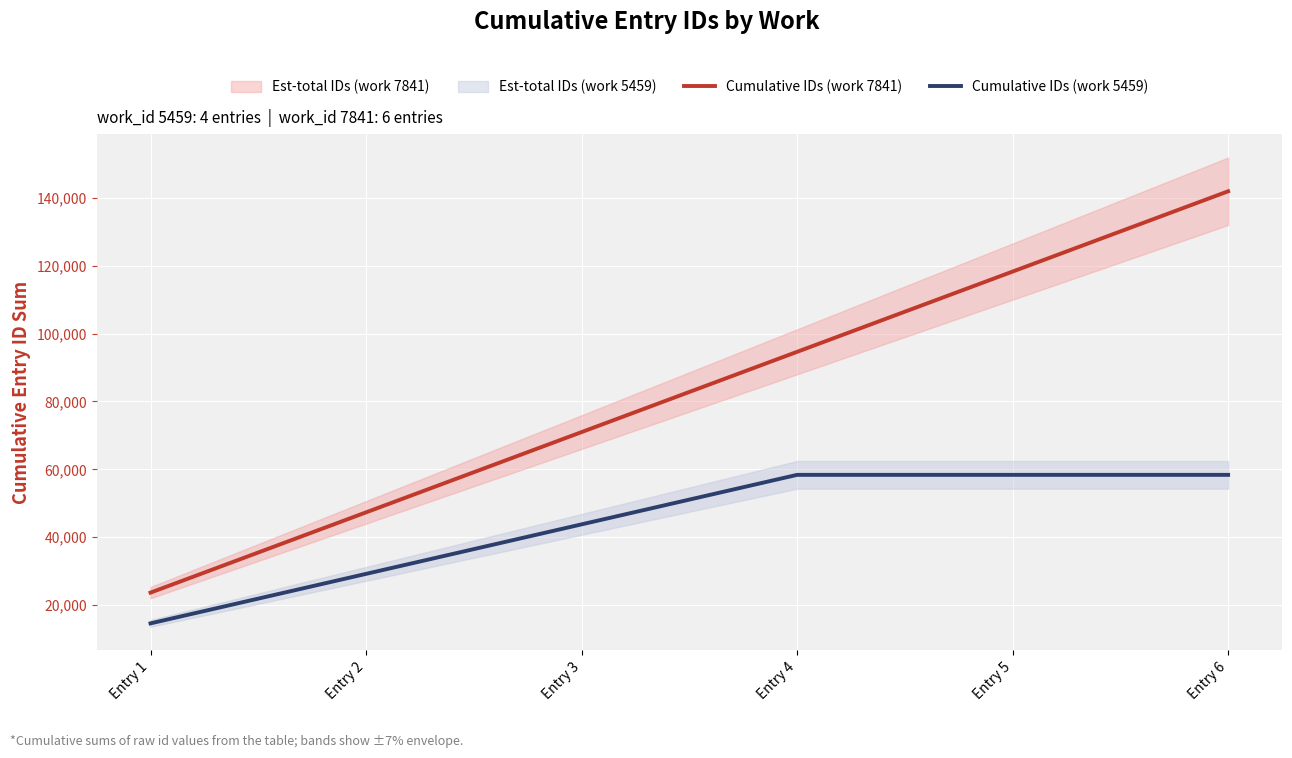

True or false: Cumulative IDs (work 7841) and Cumulative IDs (work 5459) cross at least once.

False